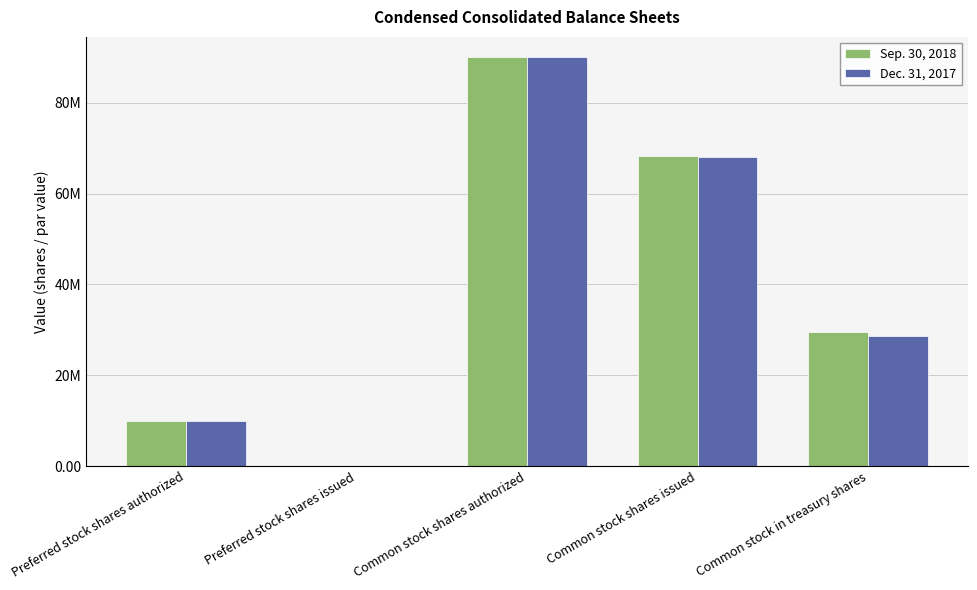

What are all the series names shown in the legend?

Sep. 30, 2018, Dec. 31, 2017